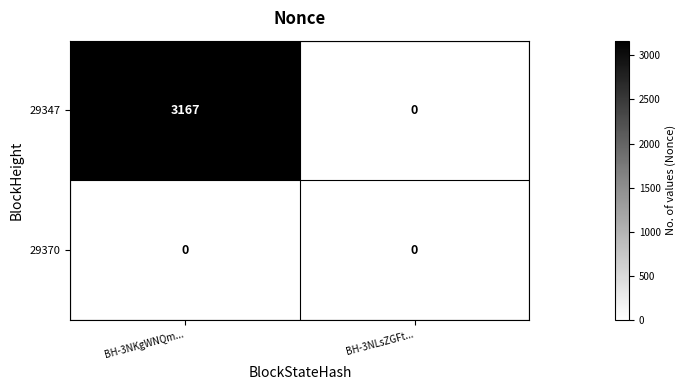

At how many categories does at least one series exceed 3066?

1